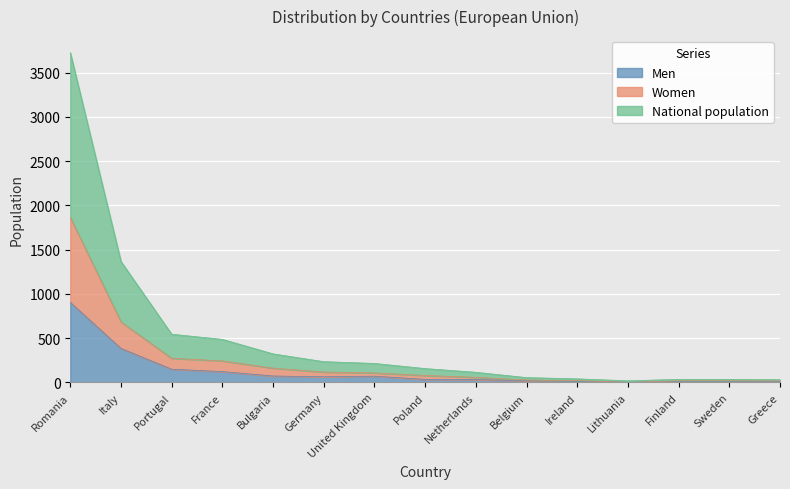

True or false: Women has a value of 118 at Portugal.

False